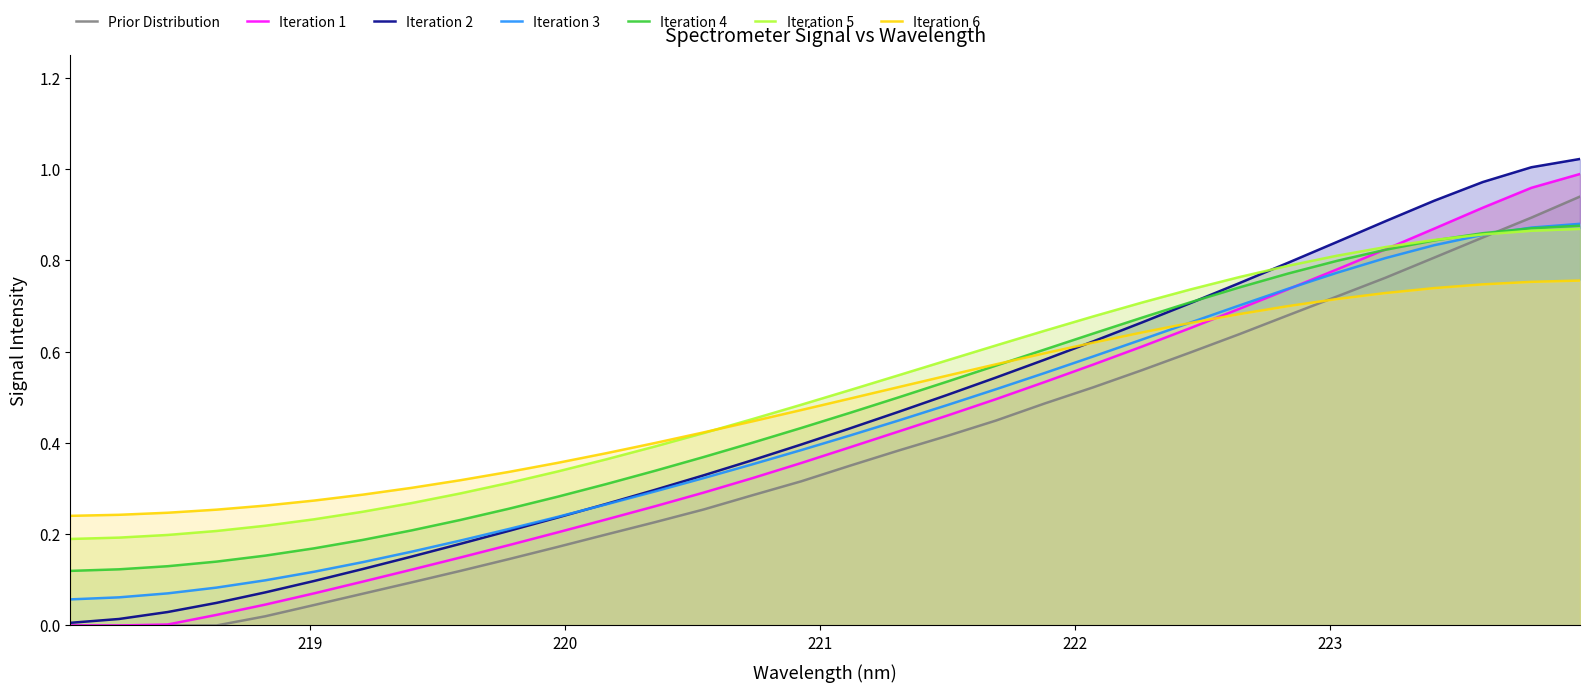

Which series has the widest spread of values?

Iteration 2